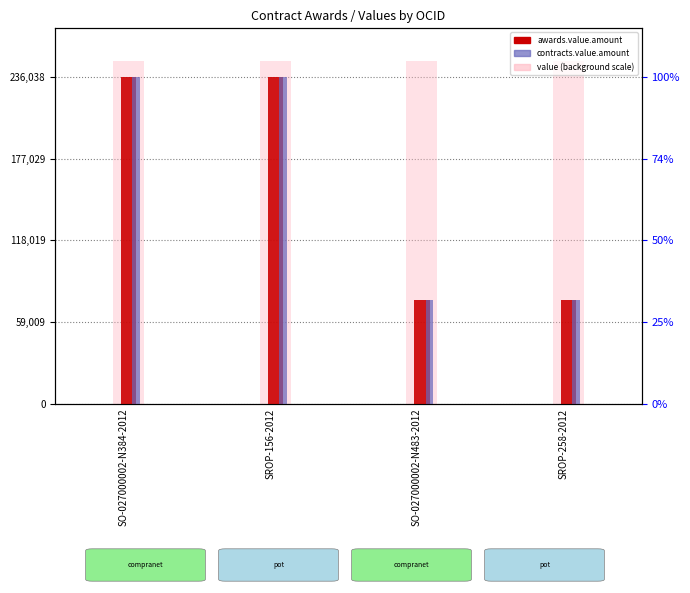

At how many categories does at least one series exceed 78410?

2